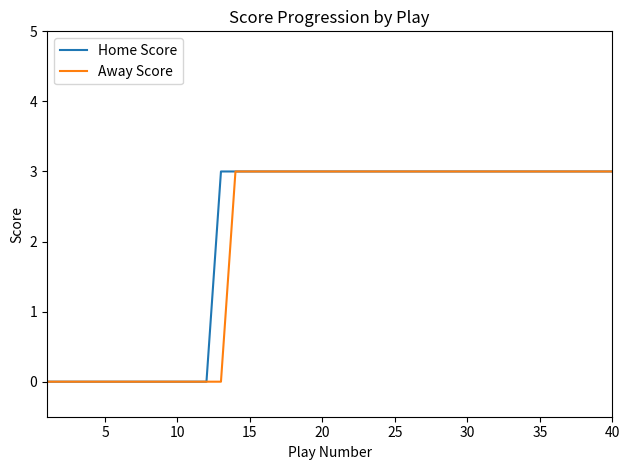

Does the chart display data point markers on the line(s)?

No